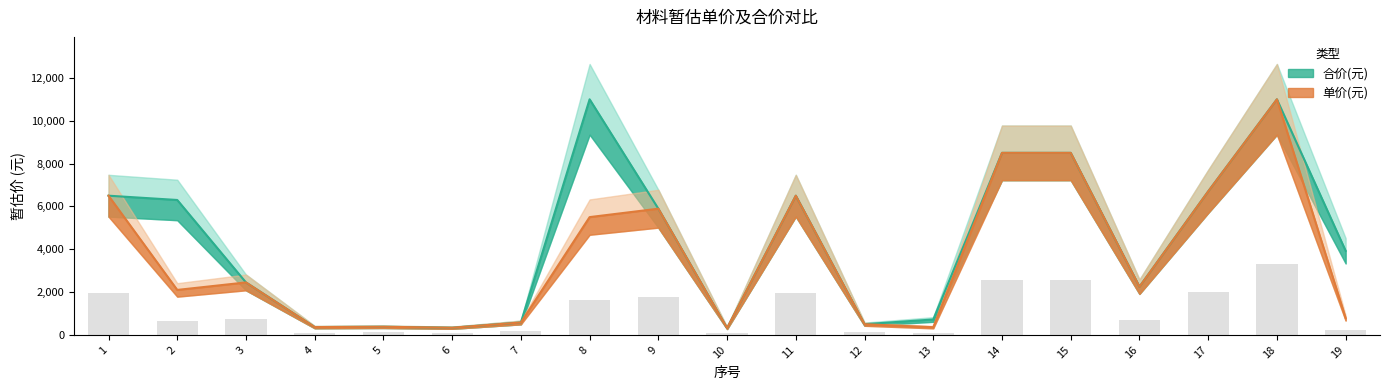

Which category has the highest value in the 单价(元) series?

18